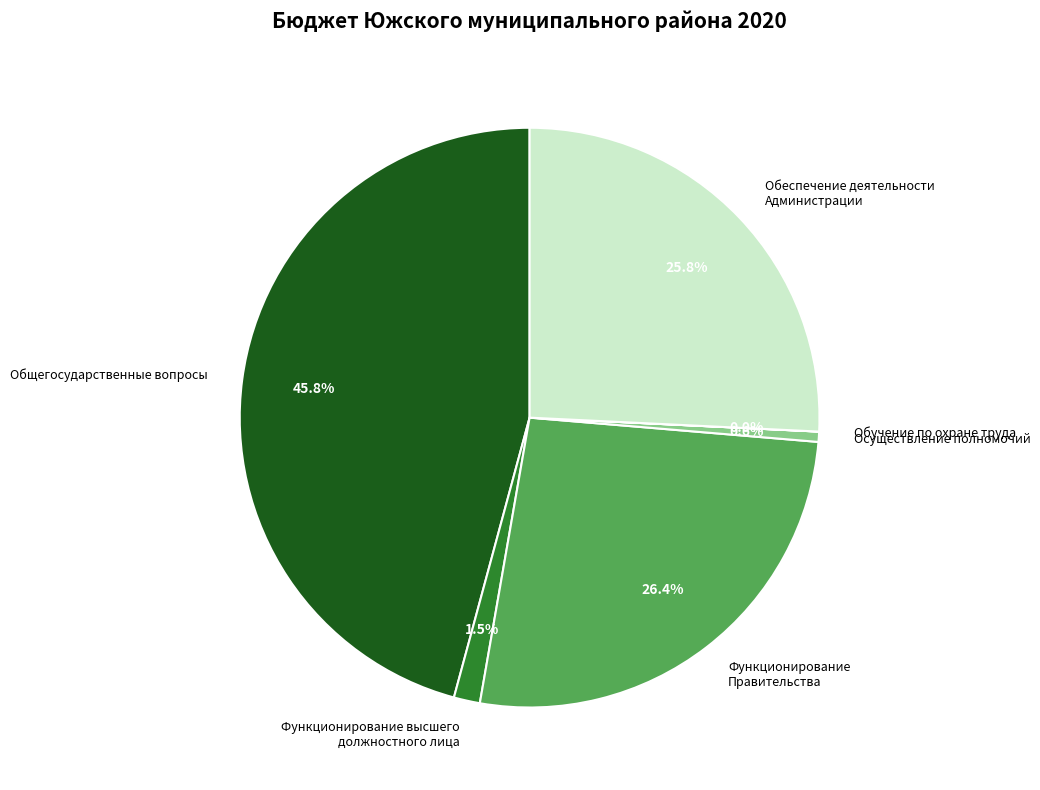

Between Общегосударственные вопросы and Обеспечение деятельности Администрации, which is larger?

Общегосударственные вопросы